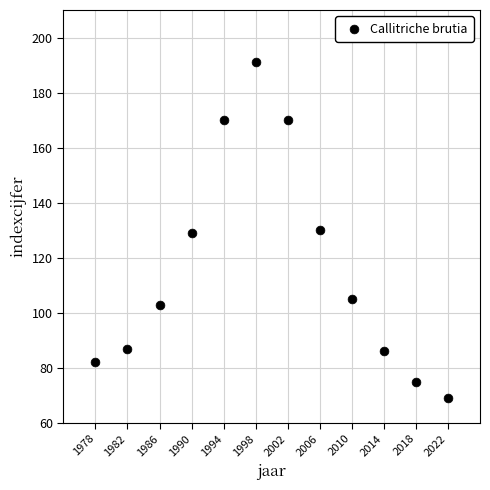

What is the range of Y values (max minus min)?

122